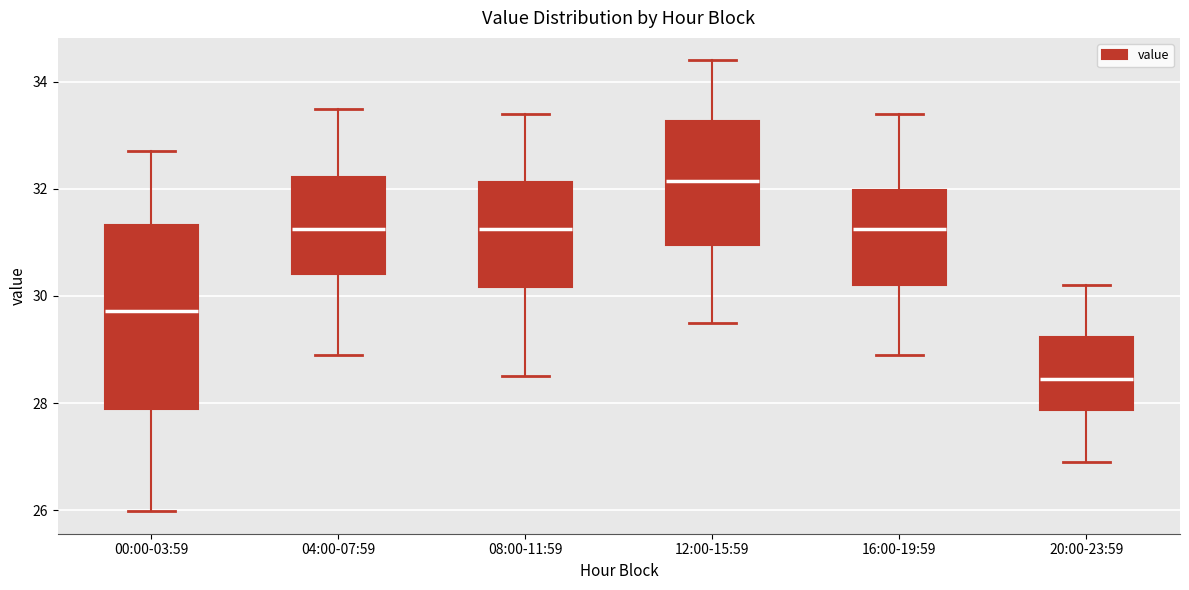

Which box is the tallest, from its lower edge to its upper edge?

00:00-03:59